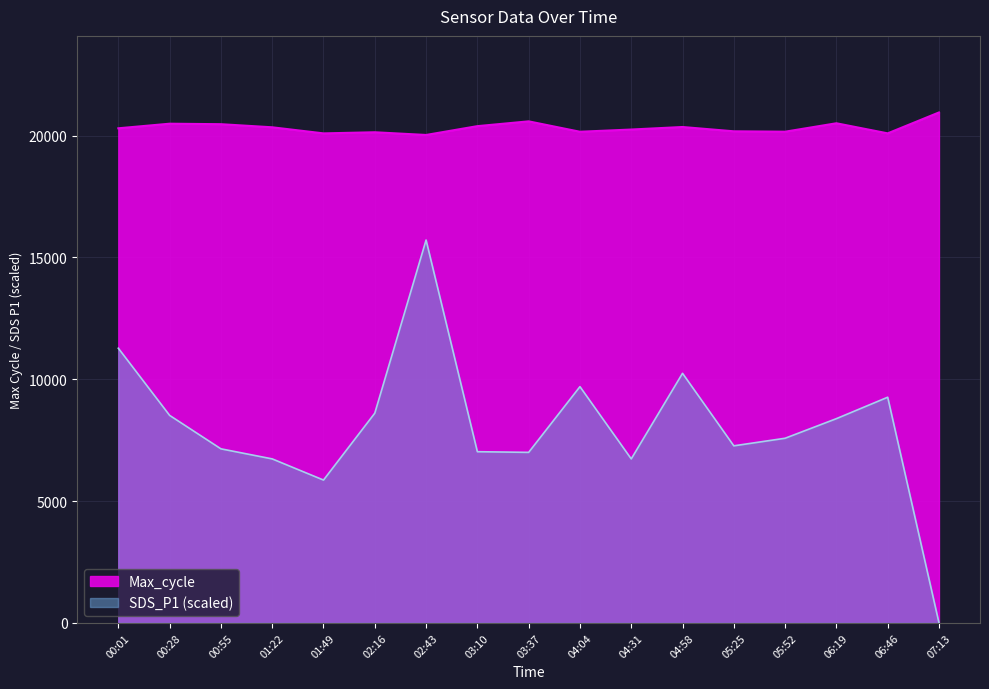

What is the difference between the Max_cycle values at 03:37 and 00:01?

285.0